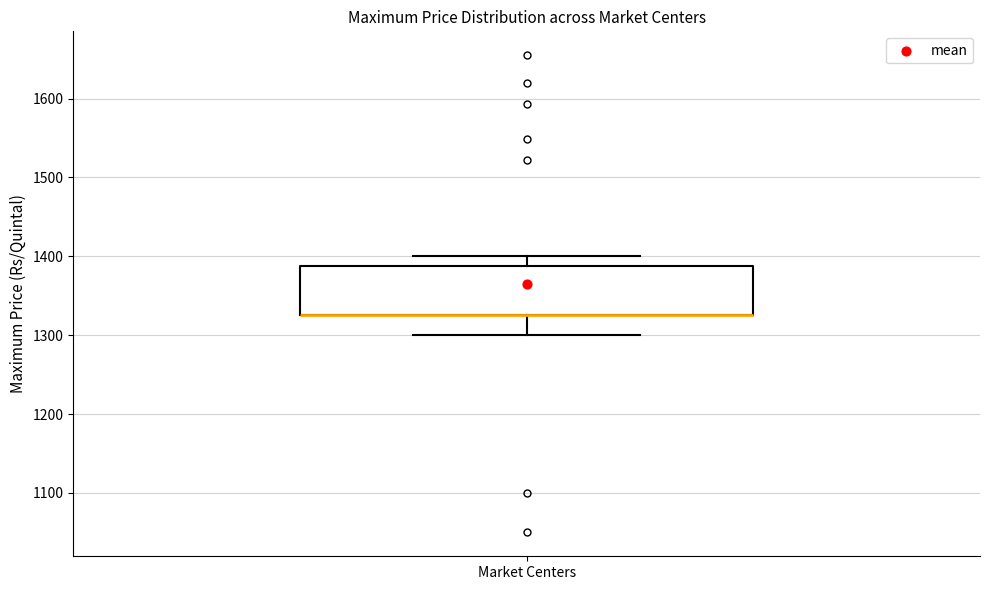

Where is the lower edge of the box for Market Centers on the y-axis? The values are not printed on the chart, so give them approximately, as read against the axis.

1330